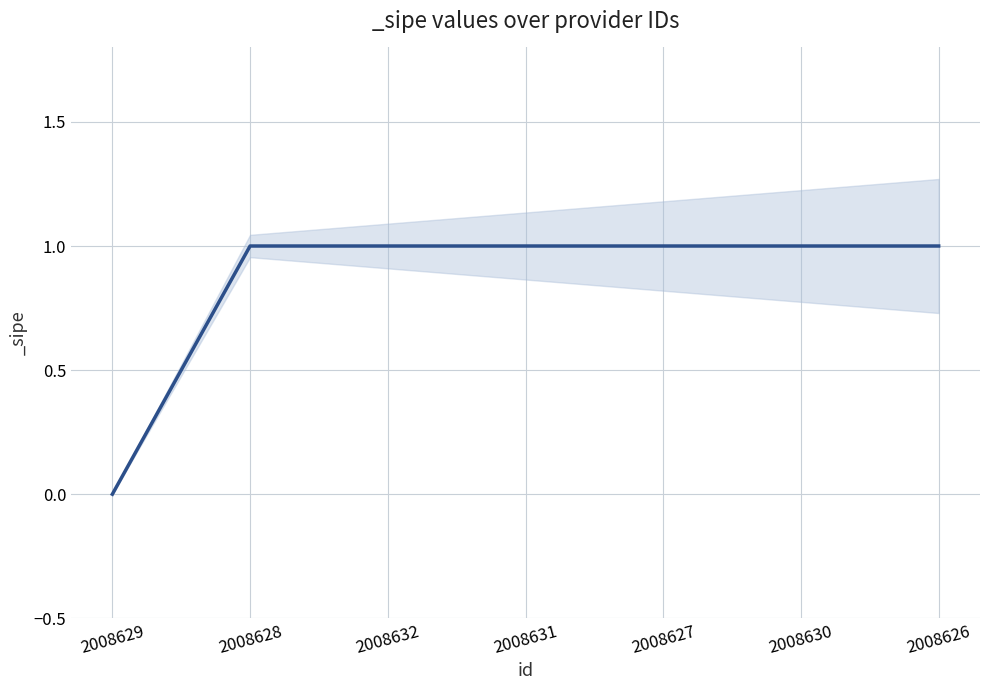

What is the value of the 6th point from the left?

1